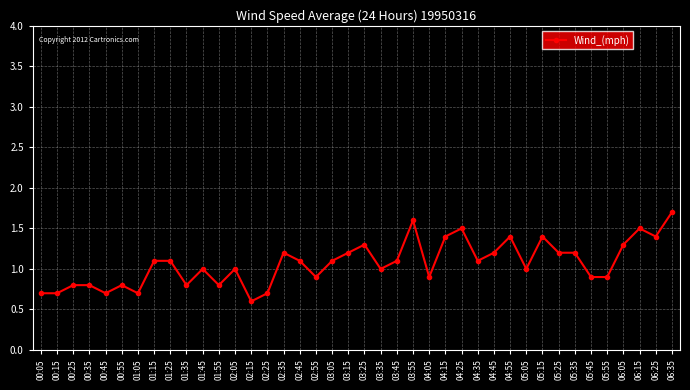

Which has a higher value, 01:55 or 06:05?

06:05